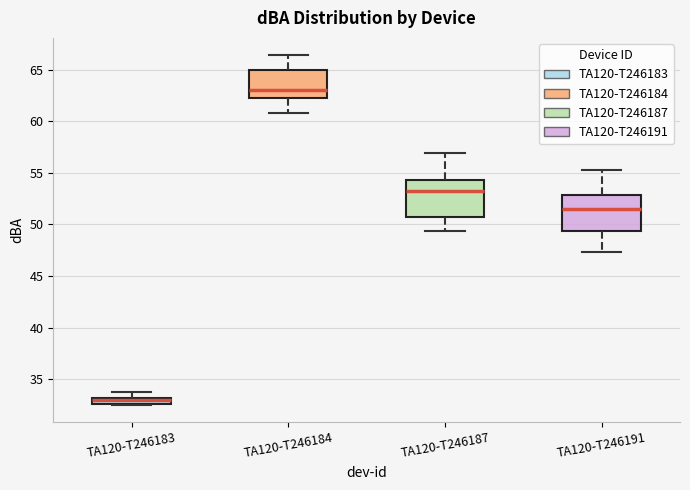

Which box has the highest median line?

TA120-T246184